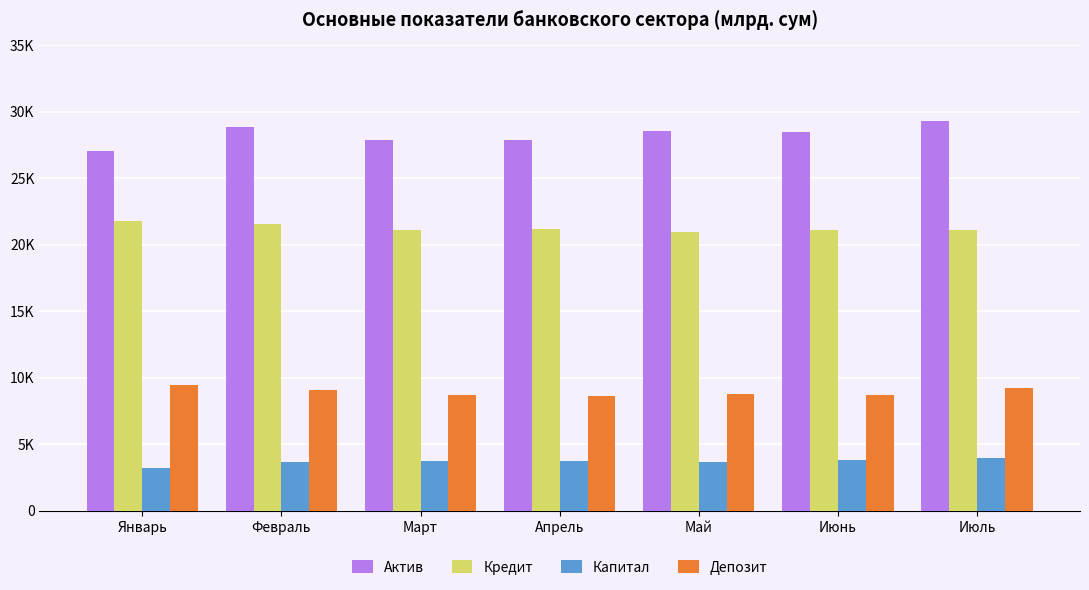

What is the total value across all series at Апрель?

61336.6